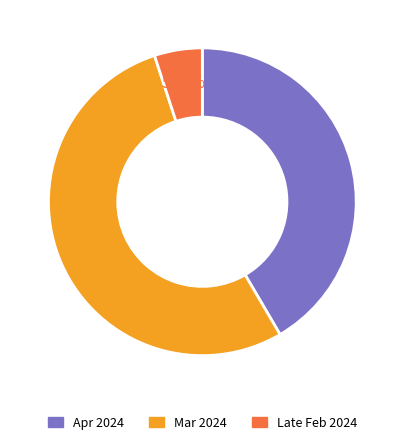

Combined, do Mar 2024 and Apr 2024 account for over 50%?

Yes